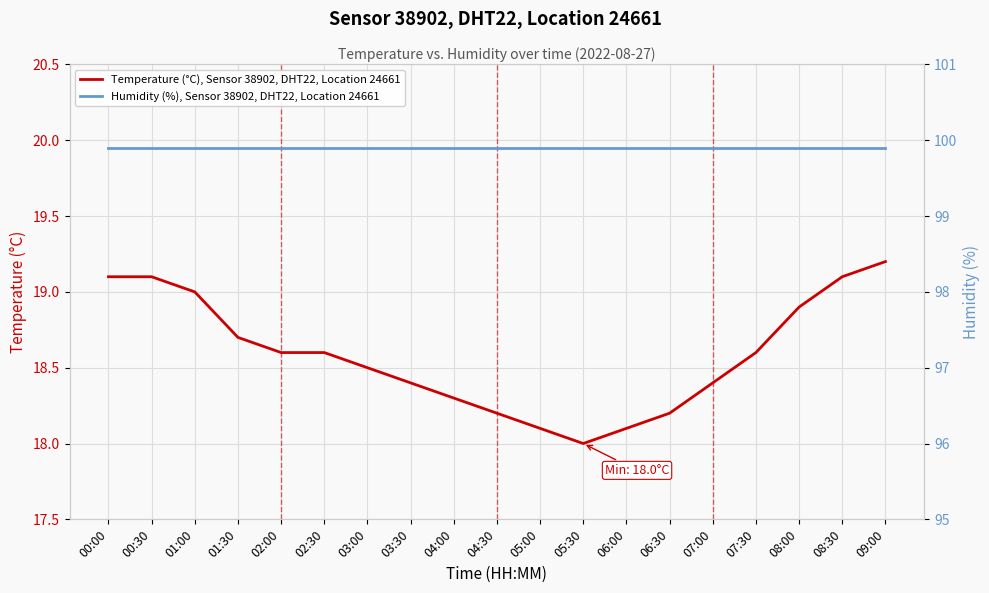

Where is Temperature (°C), Sensor 38902, DHT22, Location 24661 nearest to the value 18?

05:30